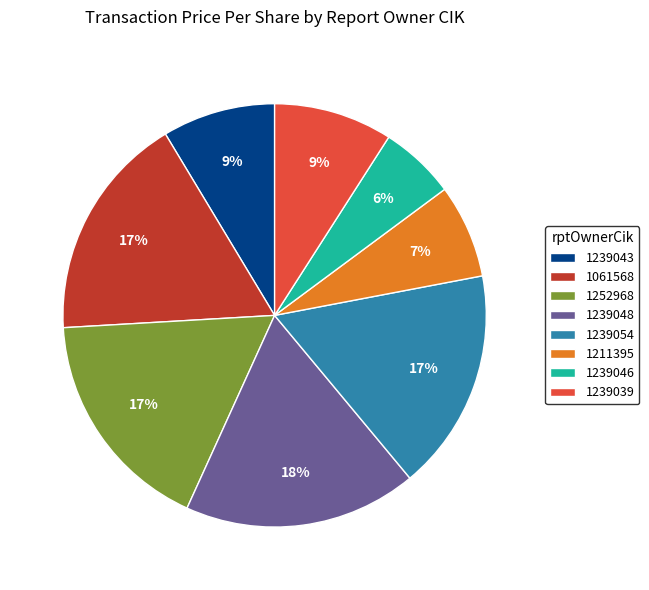

Which category has the smallest portion of the pie?

1239046